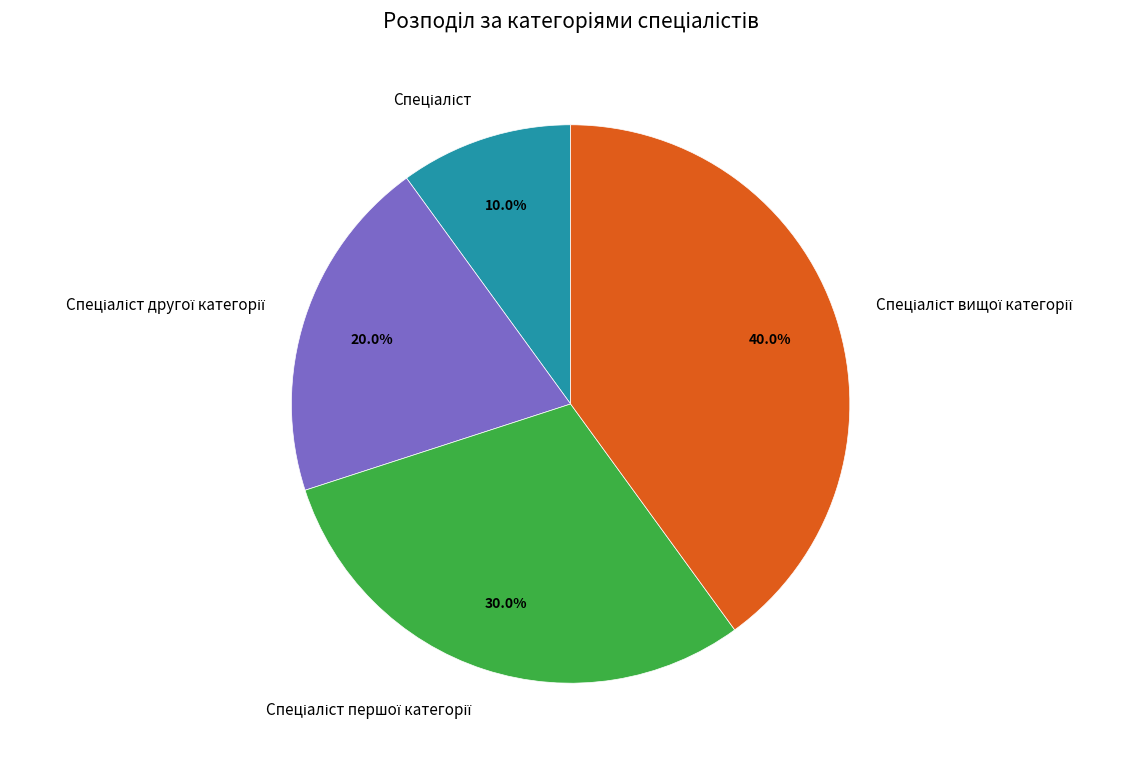

Does any single category account for the majority?

No